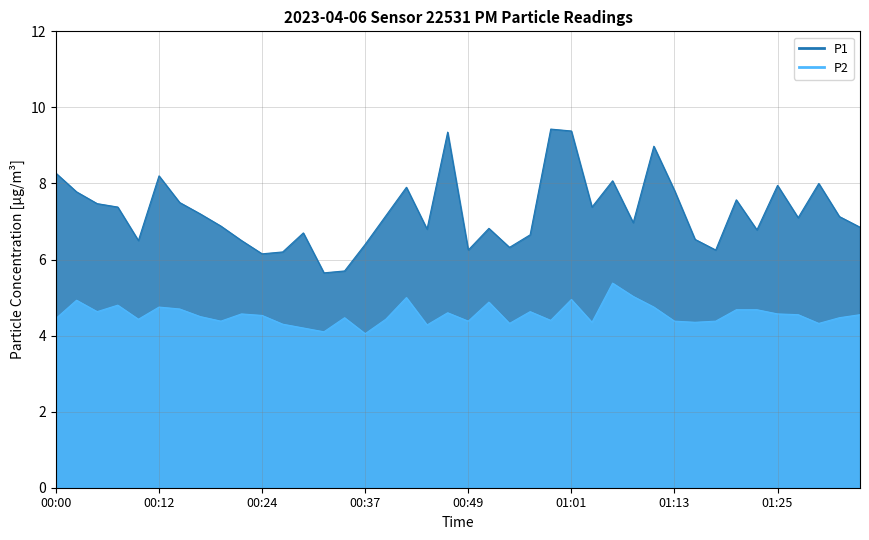

True or false: P2 and P1 cross at least once.

False